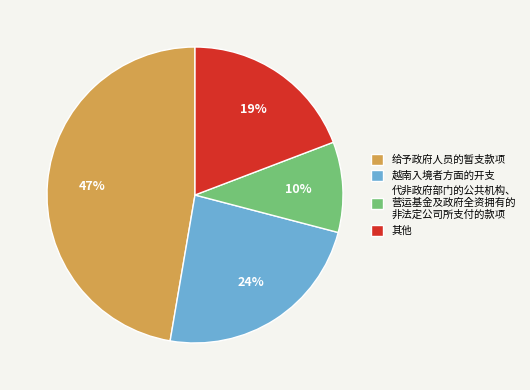

Rank the categories by value from highest to lowest.

给予政府人员的暂支款项, 越南入境者方面的开支, 其他, 代非政府部门的公共机构、 营运基金及政府全资拥有的 非法定公司所支付的款项